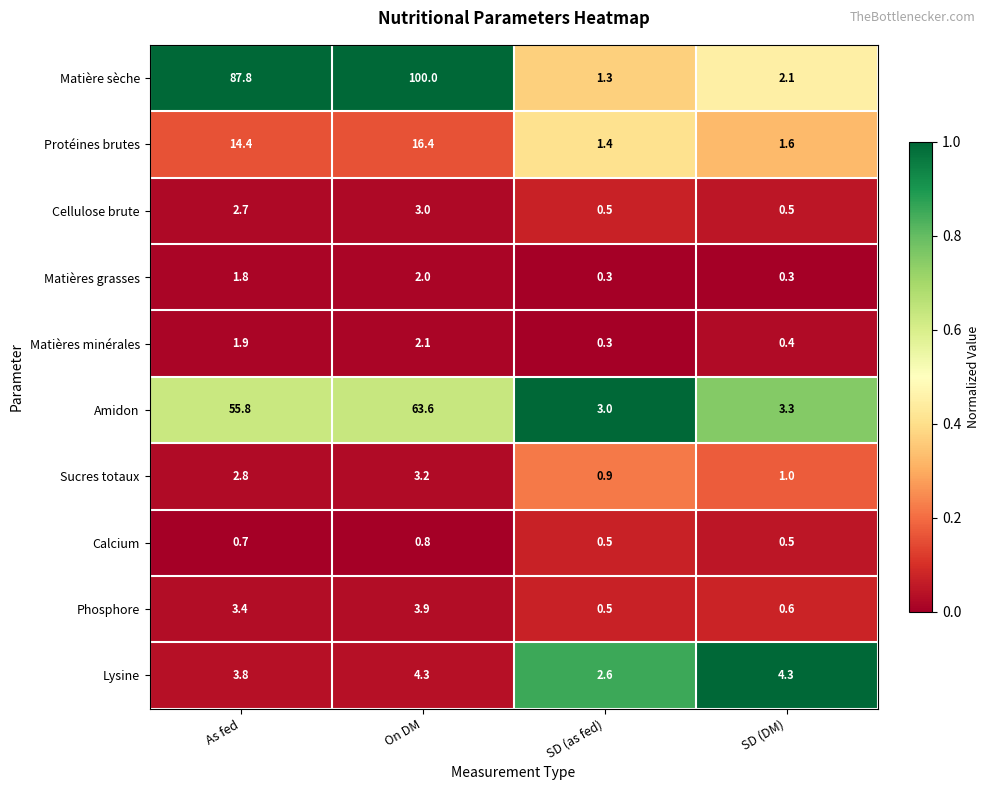

Between On DM and SD (DM), which series saw the biggest shift?

Matière sèche